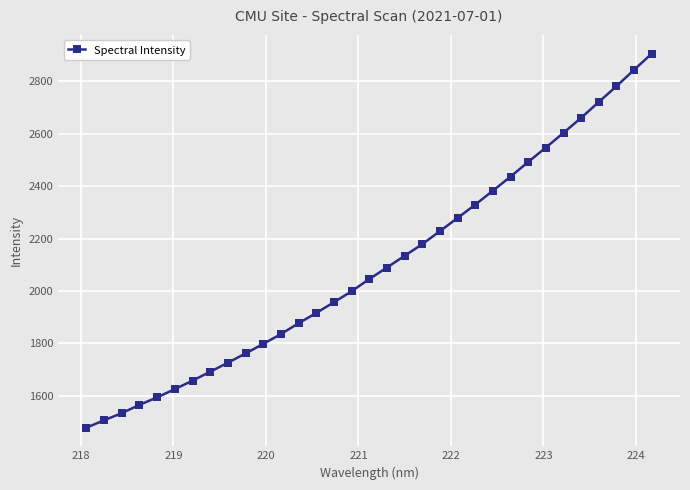

Count the number of values greater than 2045.

17